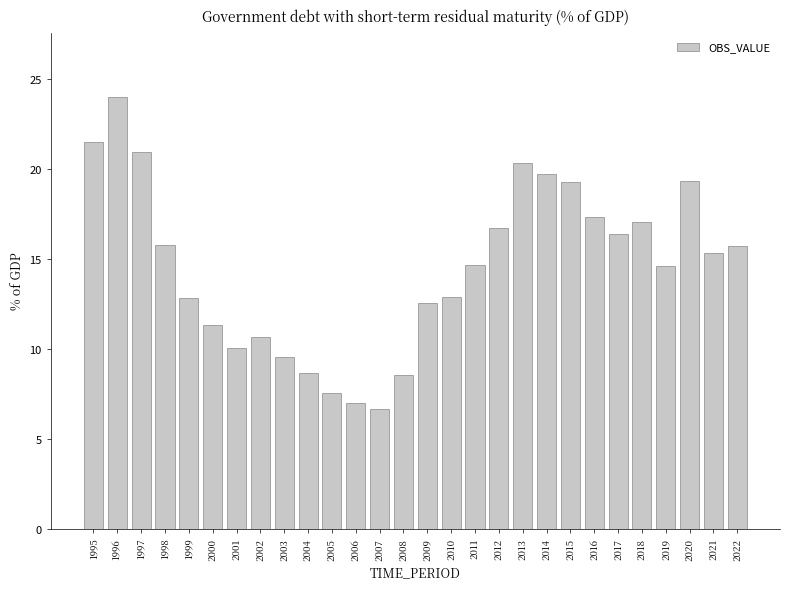

Approximately how many times larger is the value at 1996 compared to 2006?

3.4